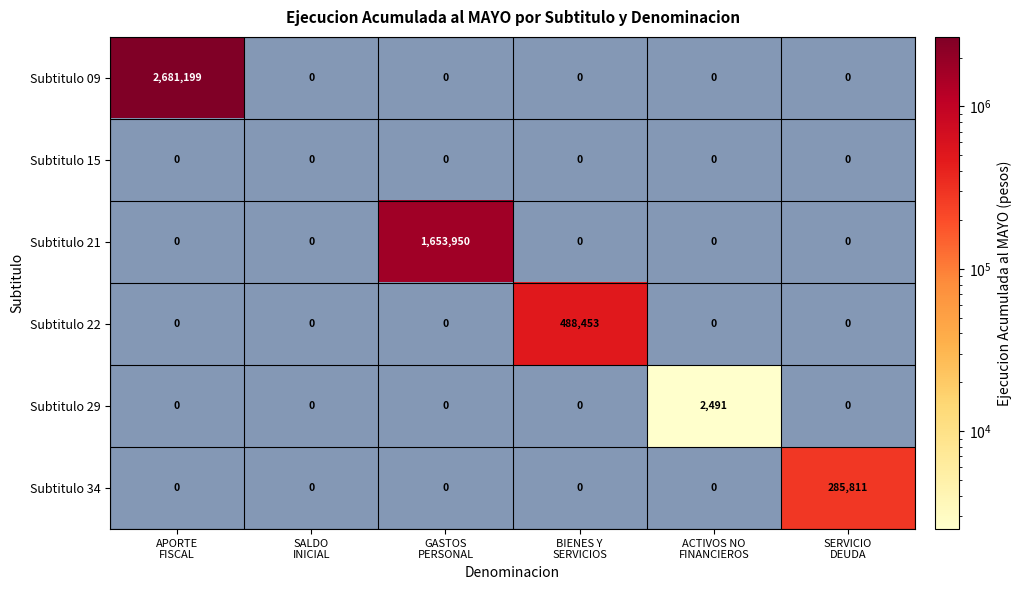

Count the number of data series in this chart.

6